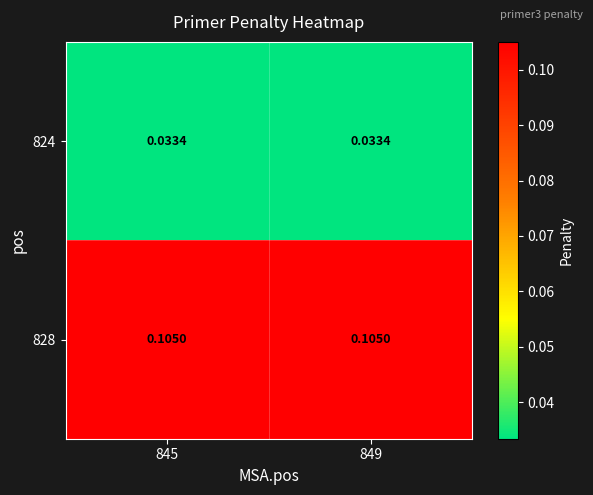

Is the value of 828 at 845 greater than the value of 824 at 849?

Yes